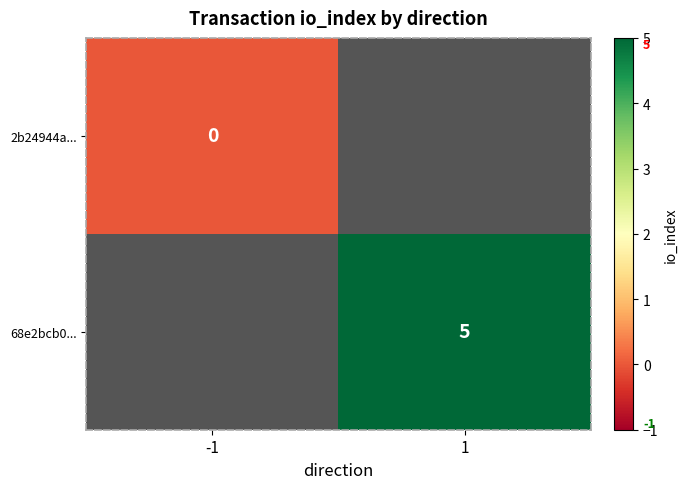

Is it true that 68e2bcb0... equals 7 at 1?

False